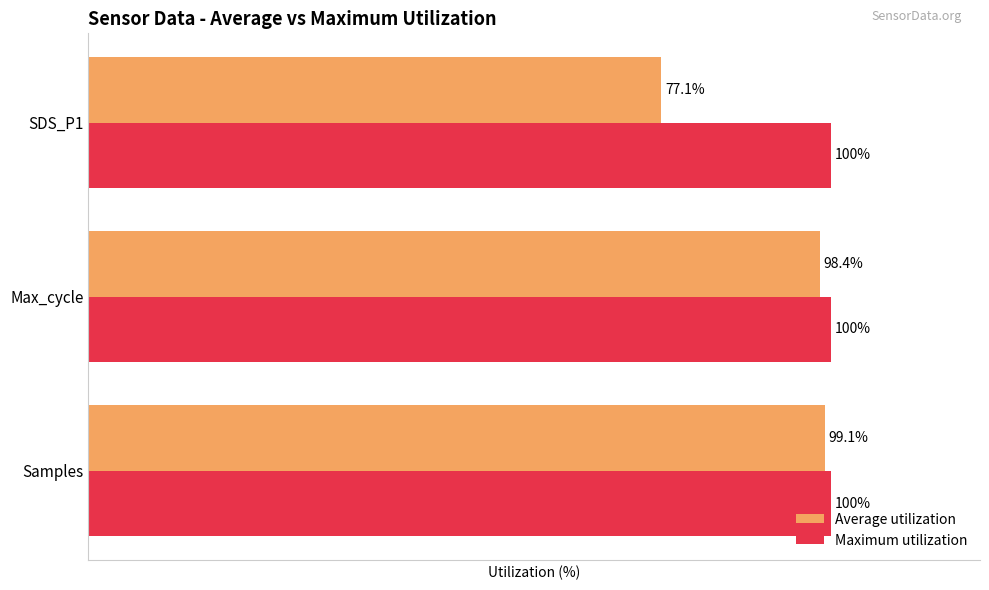

At which category is the sum across all series the highest?

Samples